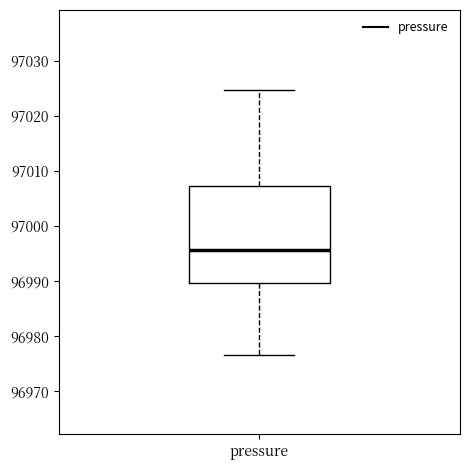

Read this box plot against the y-axis: the position of the median line, the range covered by the box, and the ends of both whiskers. The values are not printed on the chart, so give them approximately, as read against the axis.

median 96996, box 96990 to 97007, whiskers 96977 to 97025